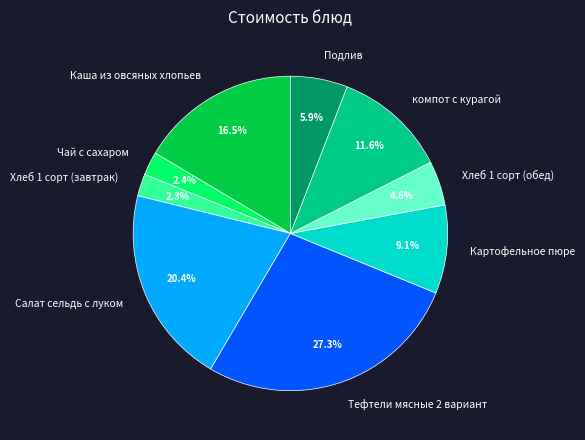

Do Каша из овсяных хлопьев and Подлив together represent more than half of the pie?

No